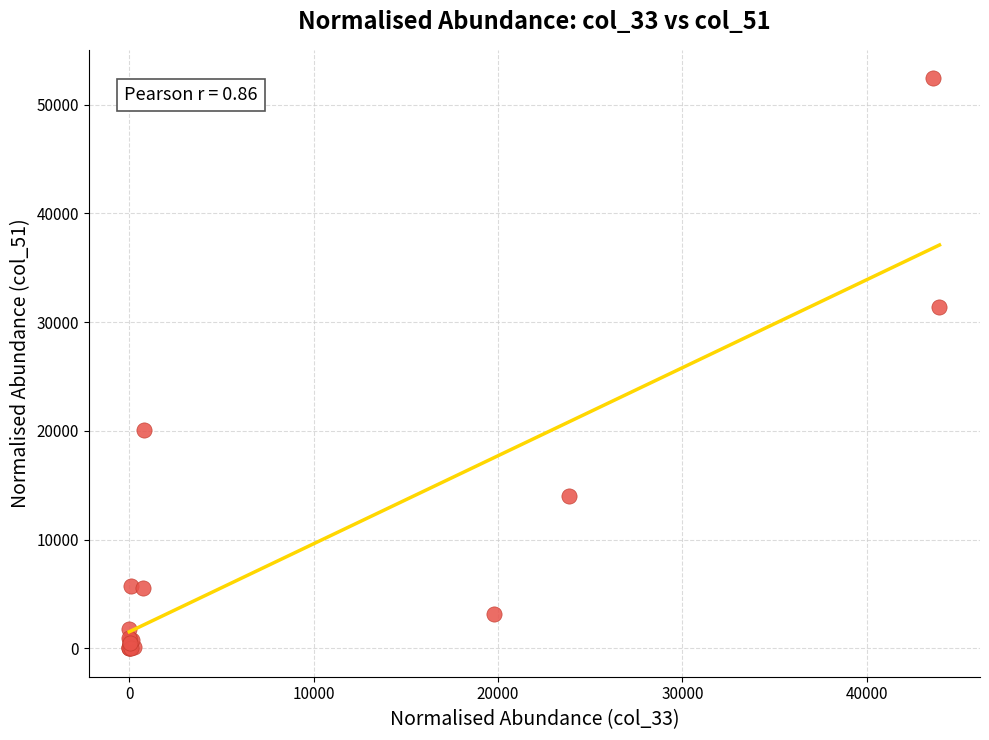

What Y value in the scatter plot is closest to 26214?

31393.3